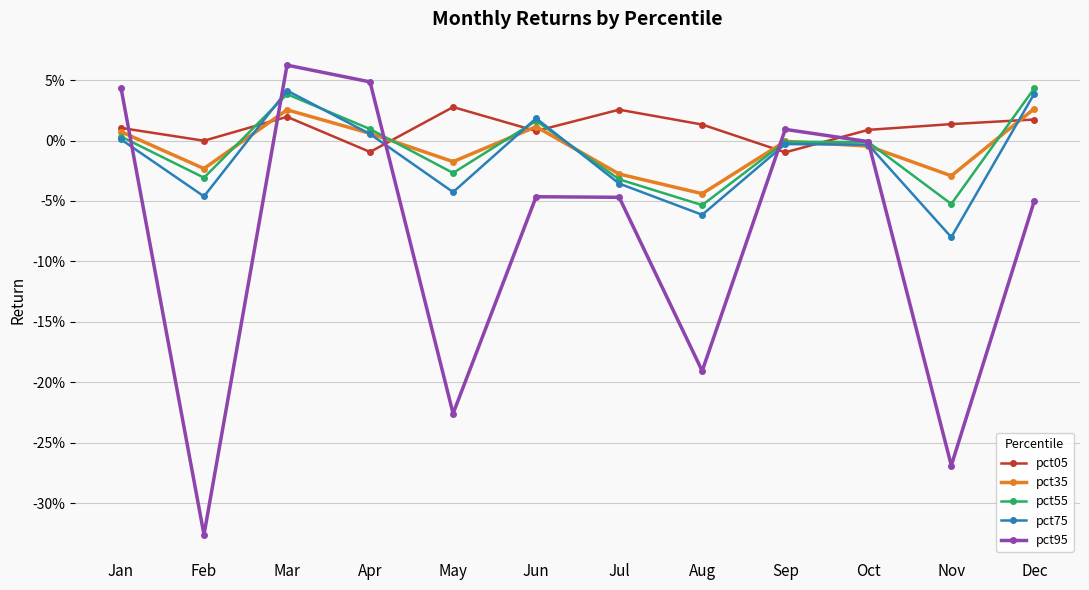

What is the sum of all pct75 values?

-0.2